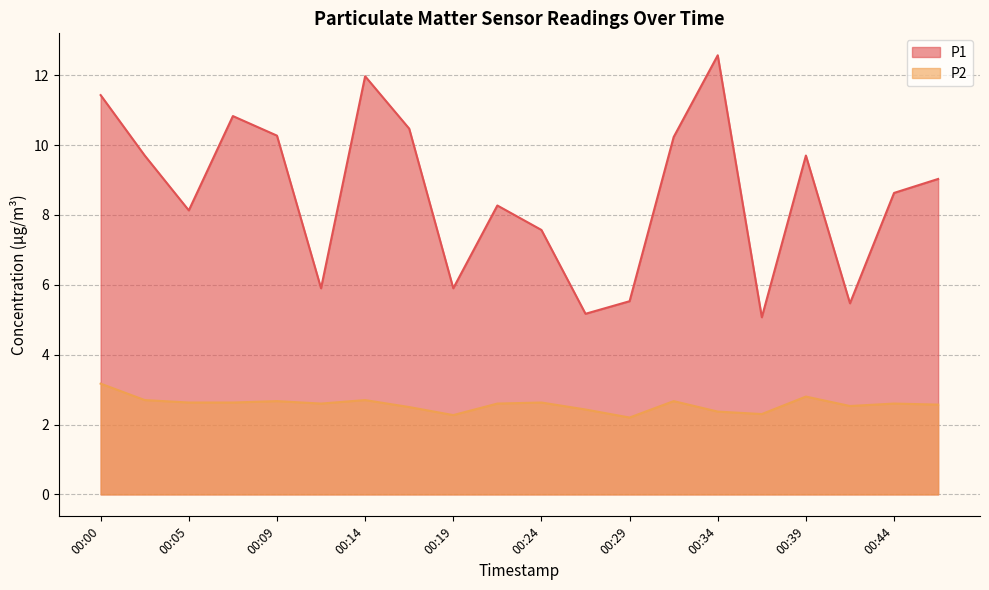

What is the approximate value of P1 at 00:02?

9.7